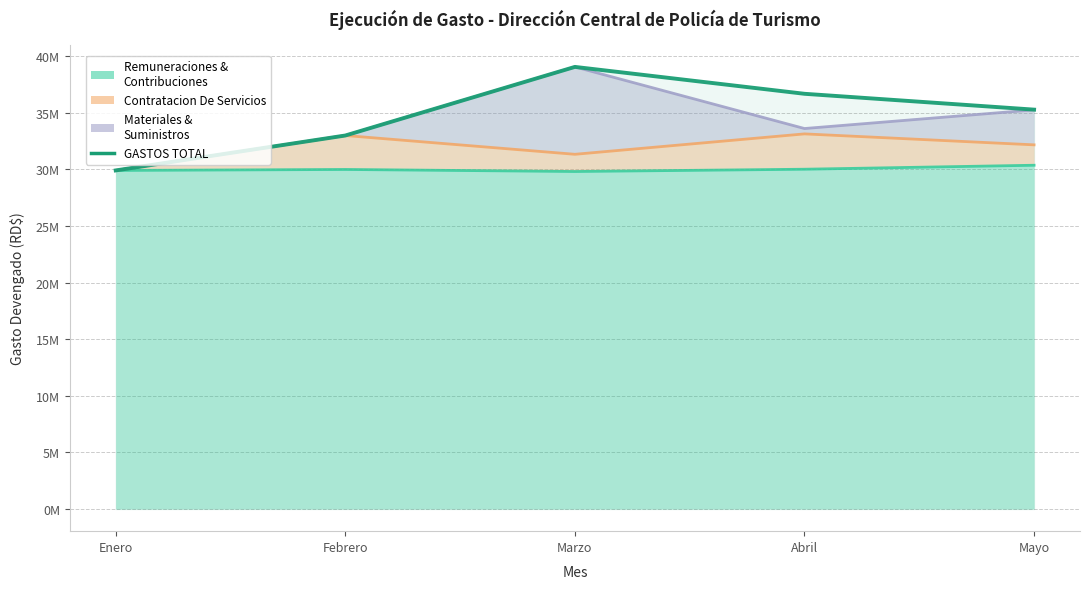

Which has a higher value, Enero or Marzo?

Marzo